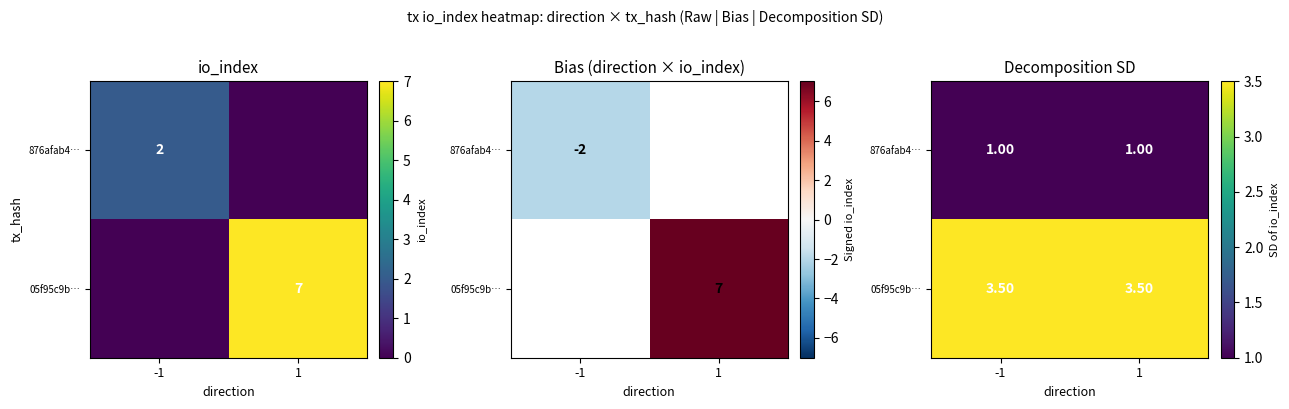

True or false: 876afab4… has a value of 1.0 at -1.

True